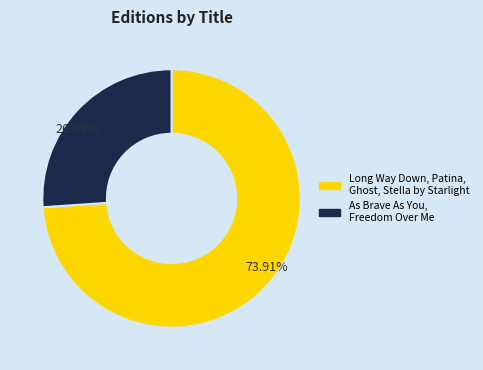

Which slice represents more than half of the pie?

Long Way Down, Patina, Ghost, Stella by Starlight